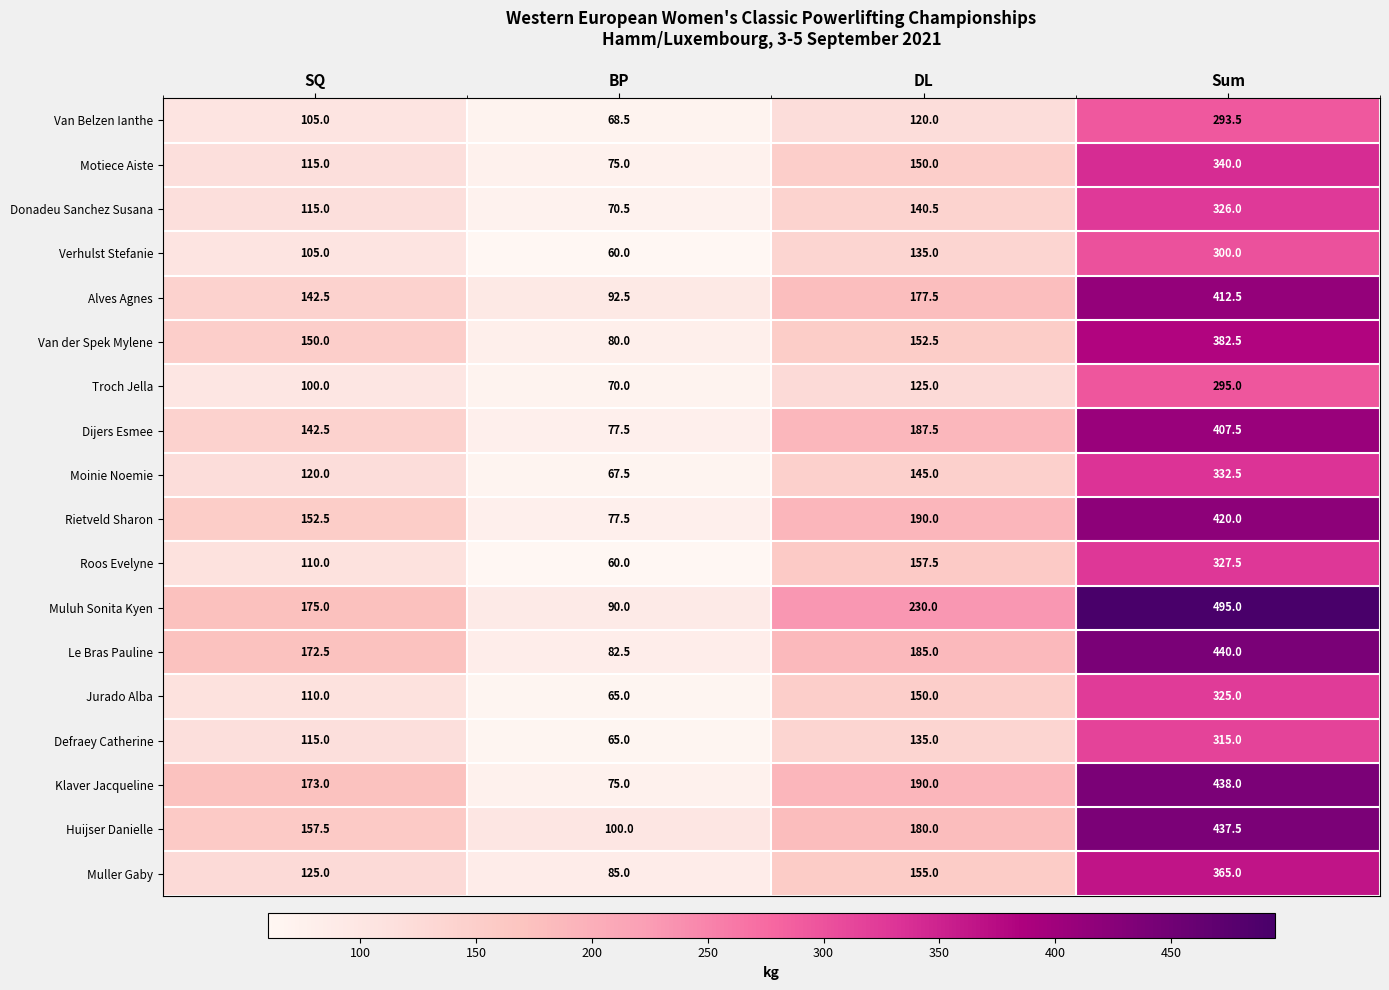

Which series has the largest total across all categories?

Muluh Sonita Kyen